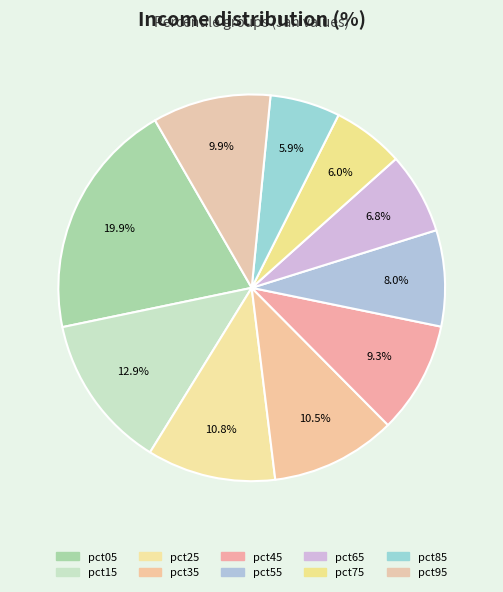

Is there a majority slice in this chart?

No